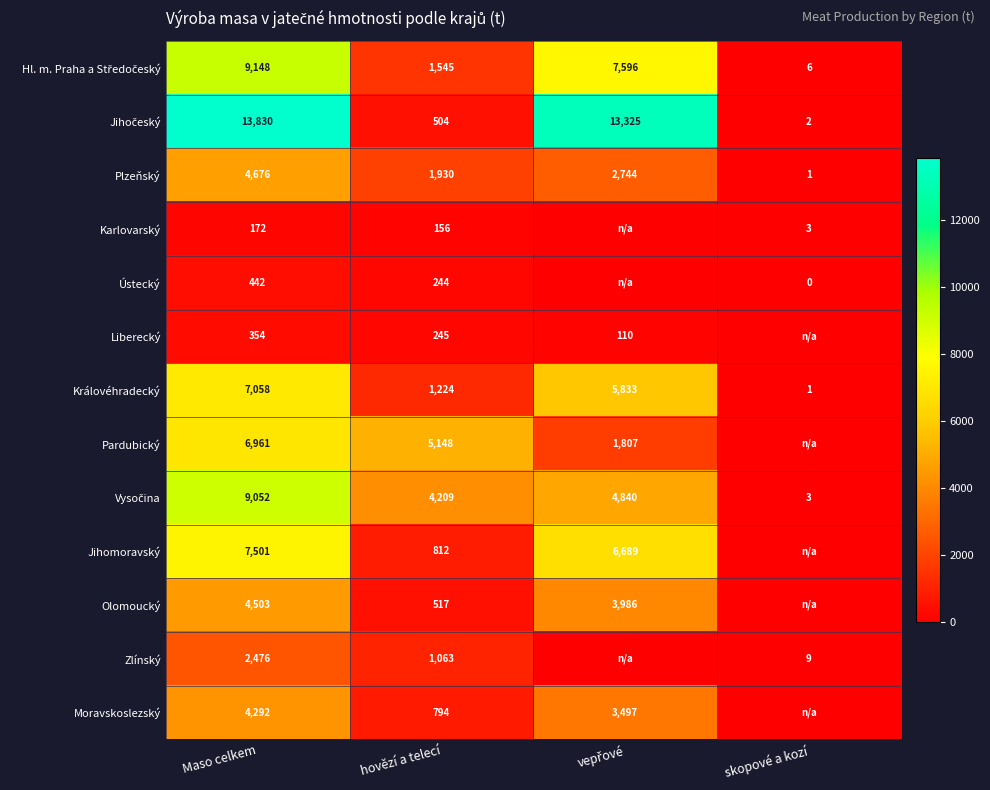

Rank the series at skopové a kozí from highest to lowest value.

Zlínský, Hl. m. Praha a Středočeský, Karlovarský, Vysočina, Jihočeský, Královéhradecký, Plzeňský, Ústecký, Liberecký, Pardubický, Jihomoravský, Olomoucký, Moravskoslezský